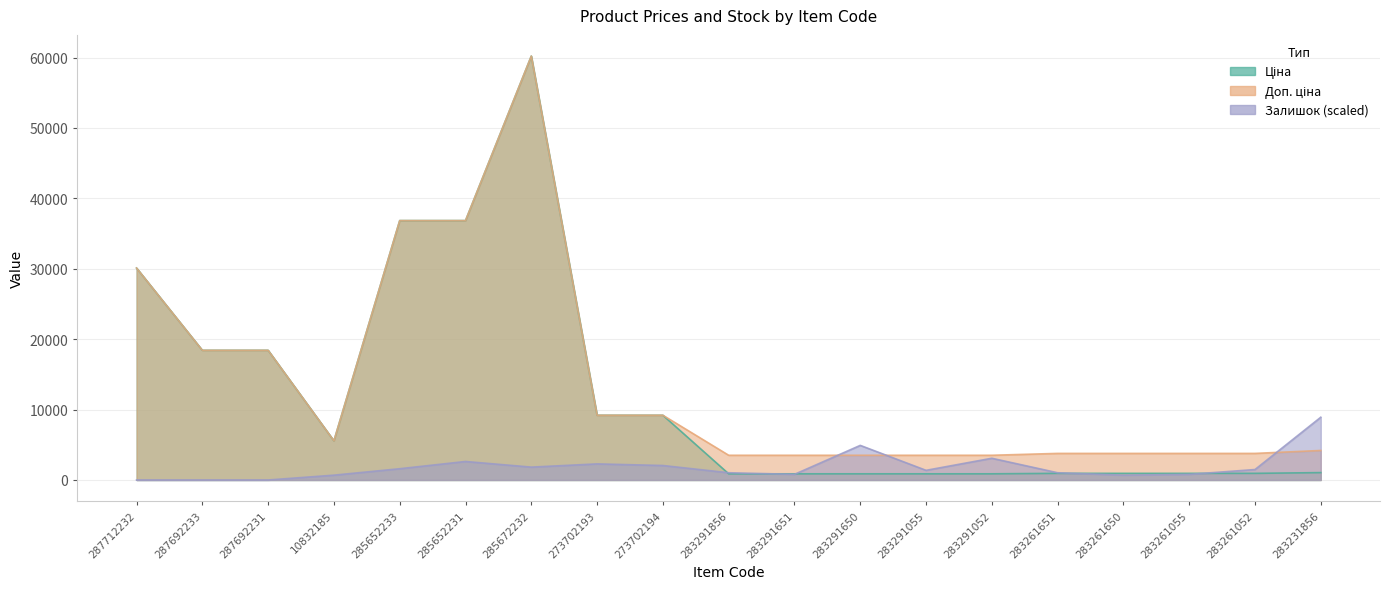

True or false: Доп. ціна and Ціна intersect in this chart.

False